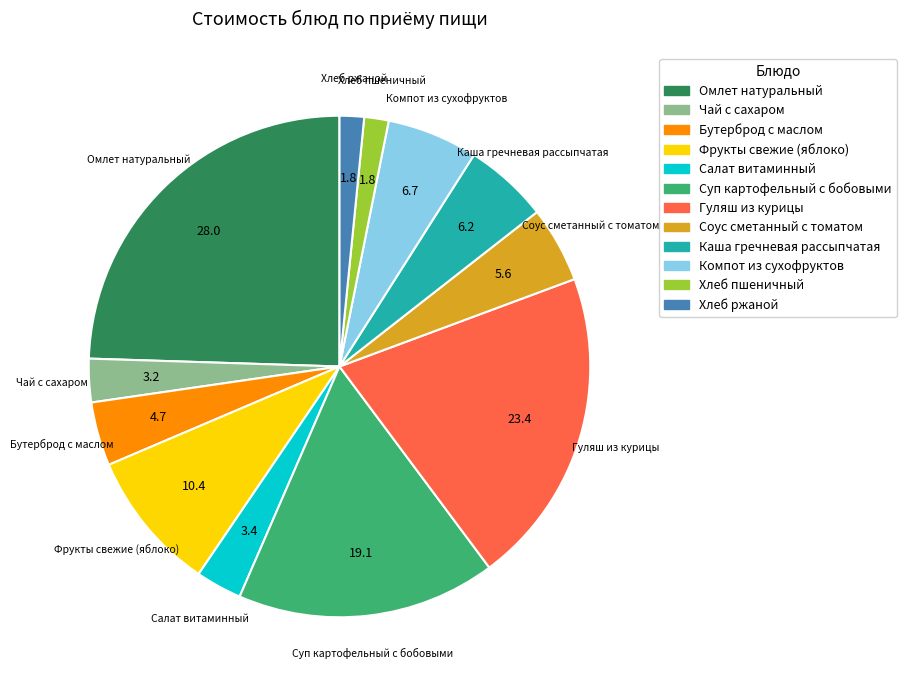

Which has a higher value, Каша гречневая рассыпчатая or Омлет натуральный?

Омлет натуральный